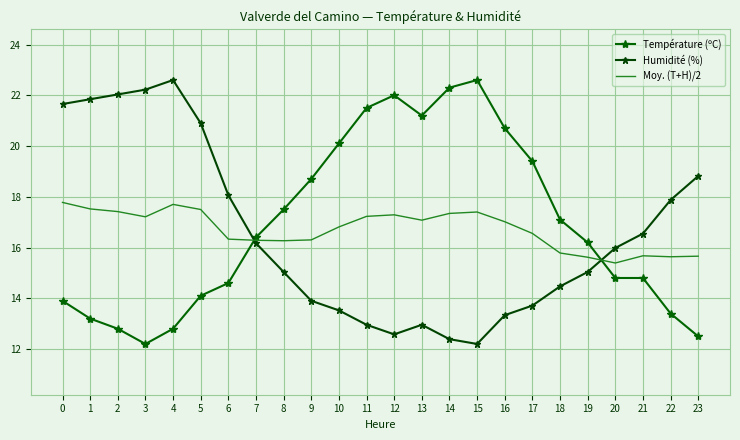

Reading left to right, transcribe all the data shown in this chart.

Température (ºC): 0=13.9	1=13.2	2=12.8	3=12.2	4=12.8	5=14.1	6=14.6	7=16.4	8=17.5	9=18.7	10=20.1	11=21.5	12=22.0	13=21.2	14=22.3	15=22.6	16=20.7	17=19.4	18=17.1	19=16.2	20=14.8	21=14.8	22=13.4	23=12.5
Humidité (%): 0=21.7	1=21.8	2=22.0	3=22.2	4=22.6	5=20.9	6=18.1	7=16.2	8=15.0	9=13.9	10=13.5	11=13.0	12=12.6	13=13.0	14=12.4	15=12.2	16=13.3	17=13.7	18=14.5	19=15.0	20=16.0	21=16.5	22=17.9	23=18.8
Moy. (T+H)/2: 0=17.8	1=17.5	2=17.4	3=17.2	4=17.7	5=17.5	6=16.3	7=16.3	8=16.3	9=16.3	10=16.8	11=17.2	12=17.3	13=17.1	14=17.3	15=17.4	16=17.0	17=16.6	18=15.8	19=15.6	20=15.4	21=15.7	22=15.6	23=15.7